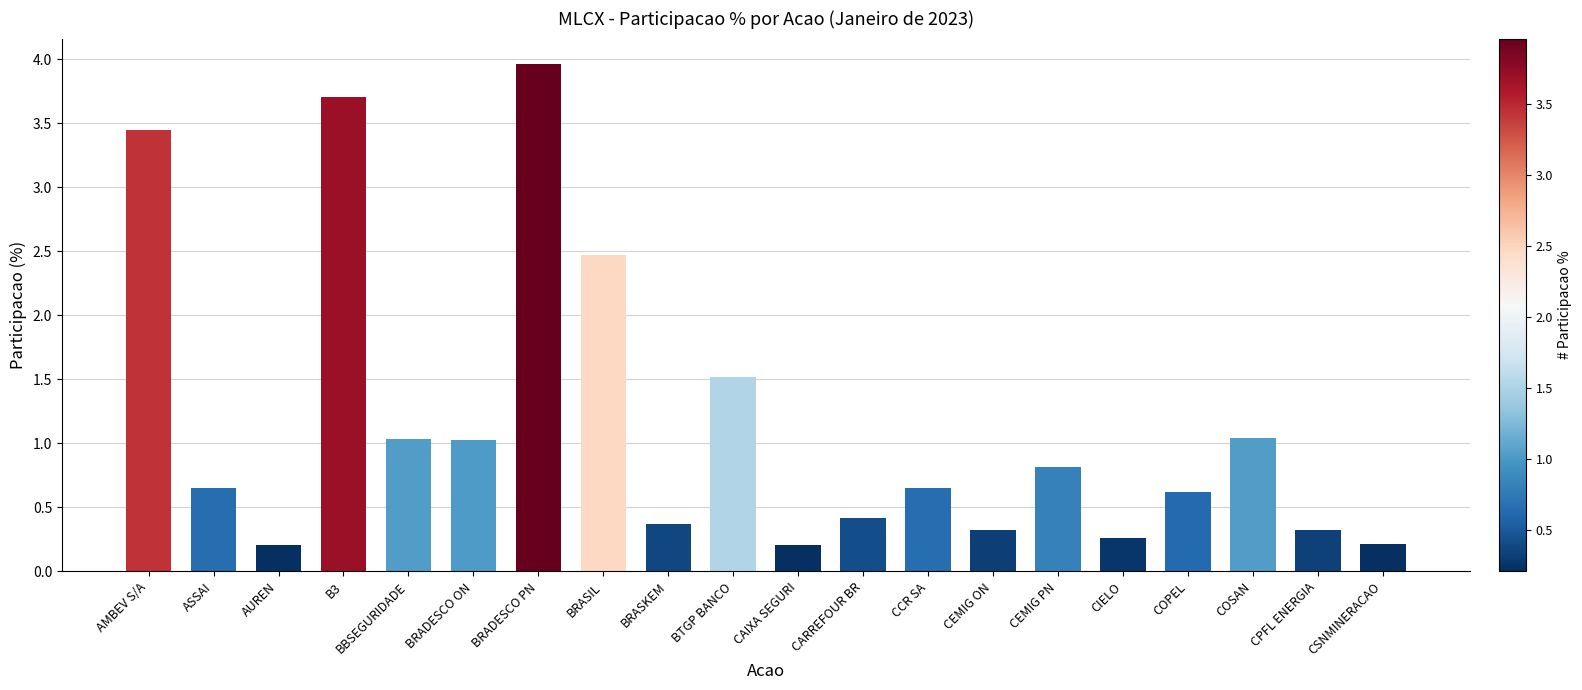

What is the change in value from BRASKEM to CCR SA?

+0.3